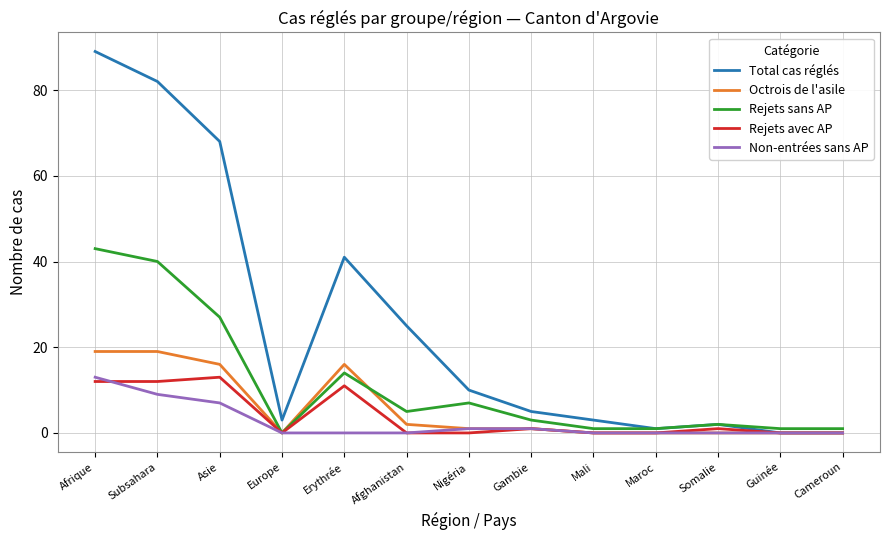

What position from the right is Somalie?

3